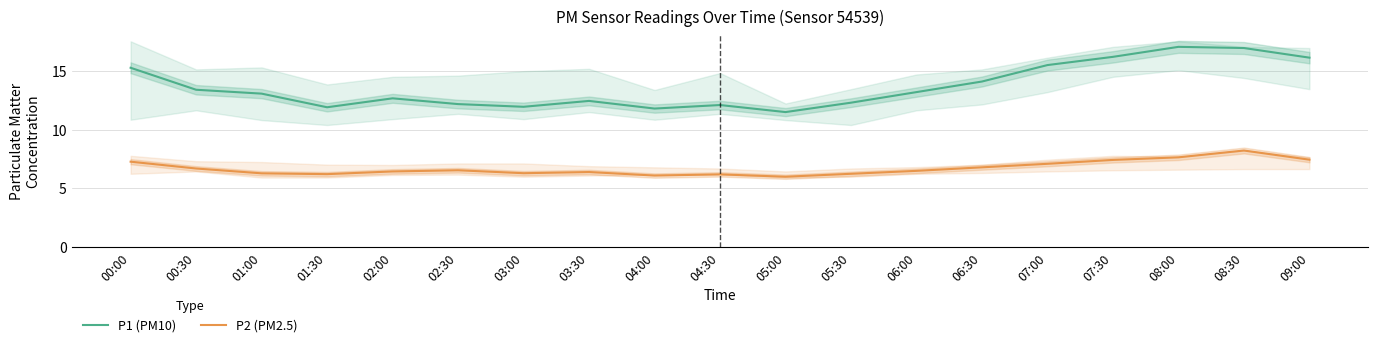

Is this an area chart (filled region under the line)?

No